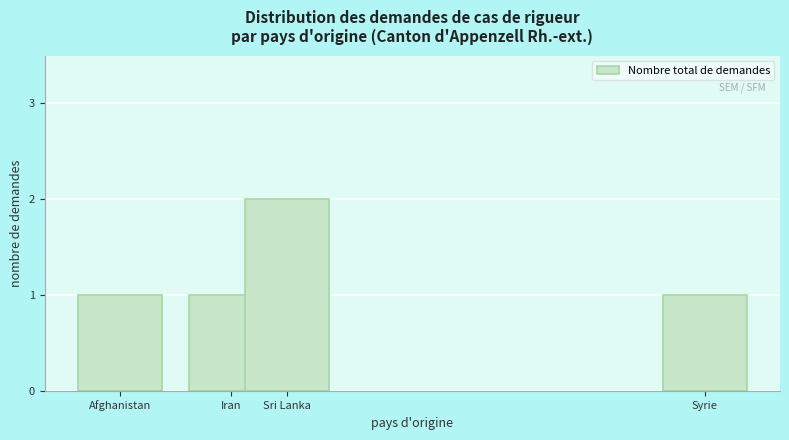

Reading right to left, transcribe all the data shown in this chart.

1	2	1	1